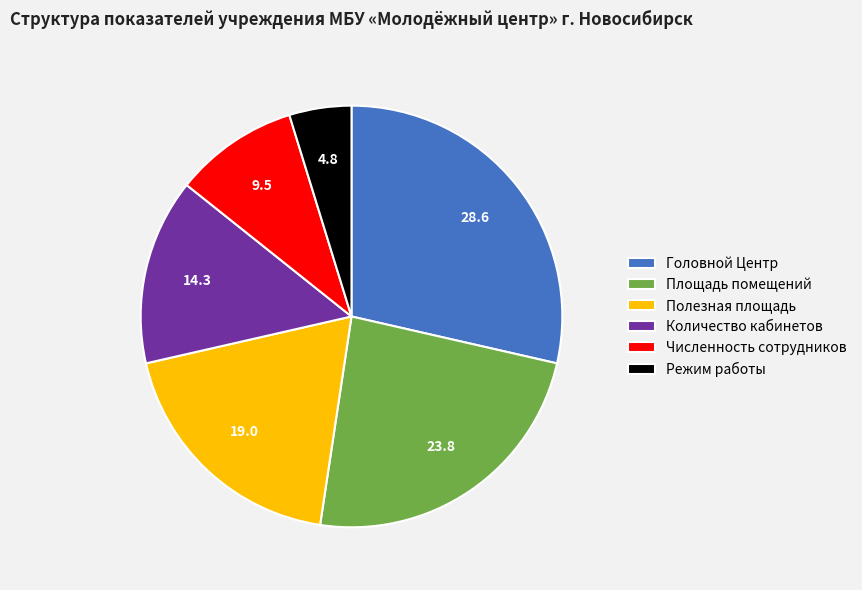

Is the sum of Численность сотрудников and Количество кабинетов greater than half?

No